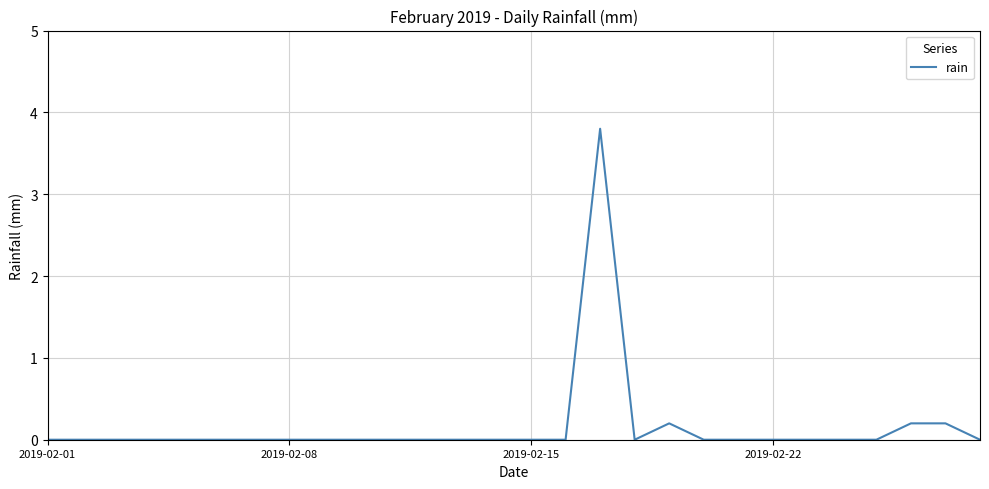

What is the greatest value displayed?

3.8